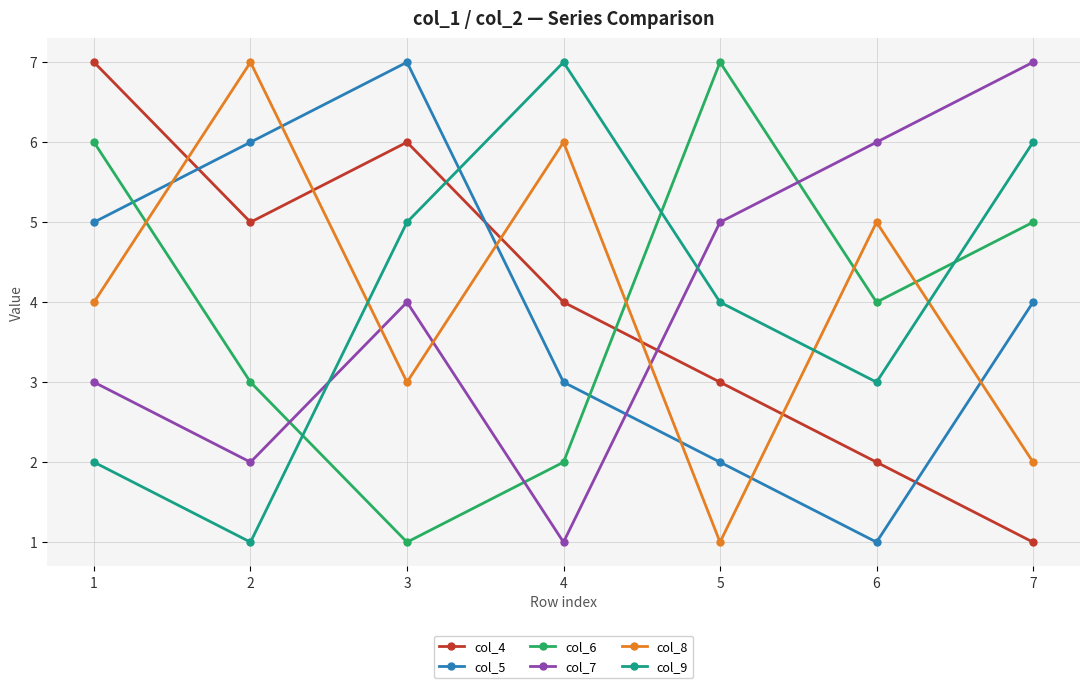

Reading left to right, list all the values displayed in this chart.

col_4: 7	5	6	4	3	2	1
col_5: 5	6	7	3	2	1	4
col_6: 6	3	1	2	7	4	5
col_7: 3	2	4	1	5	6	7
col_8: 4	7	3	6	1	5	2
col_9: 2	1	5	7	4	3	6